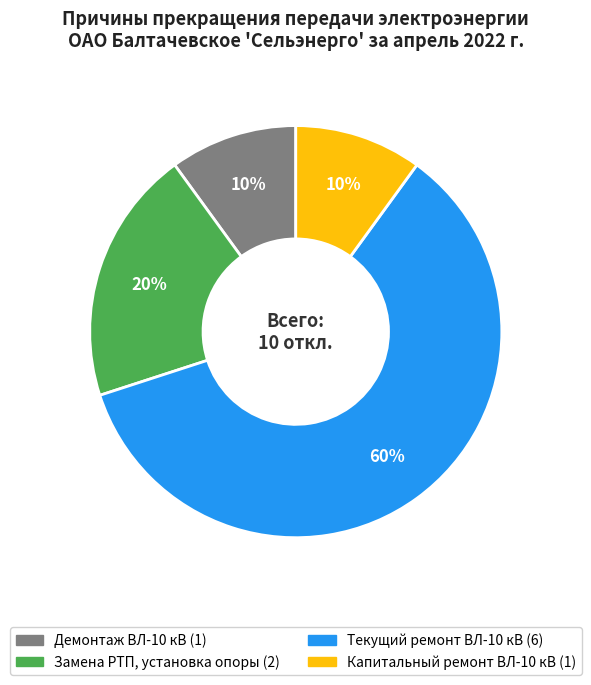

Approximately how many times larger is the value at Капитальный ремонт ВЛ-10 кВ compared to Замена РТП, установка опоры?

0.5